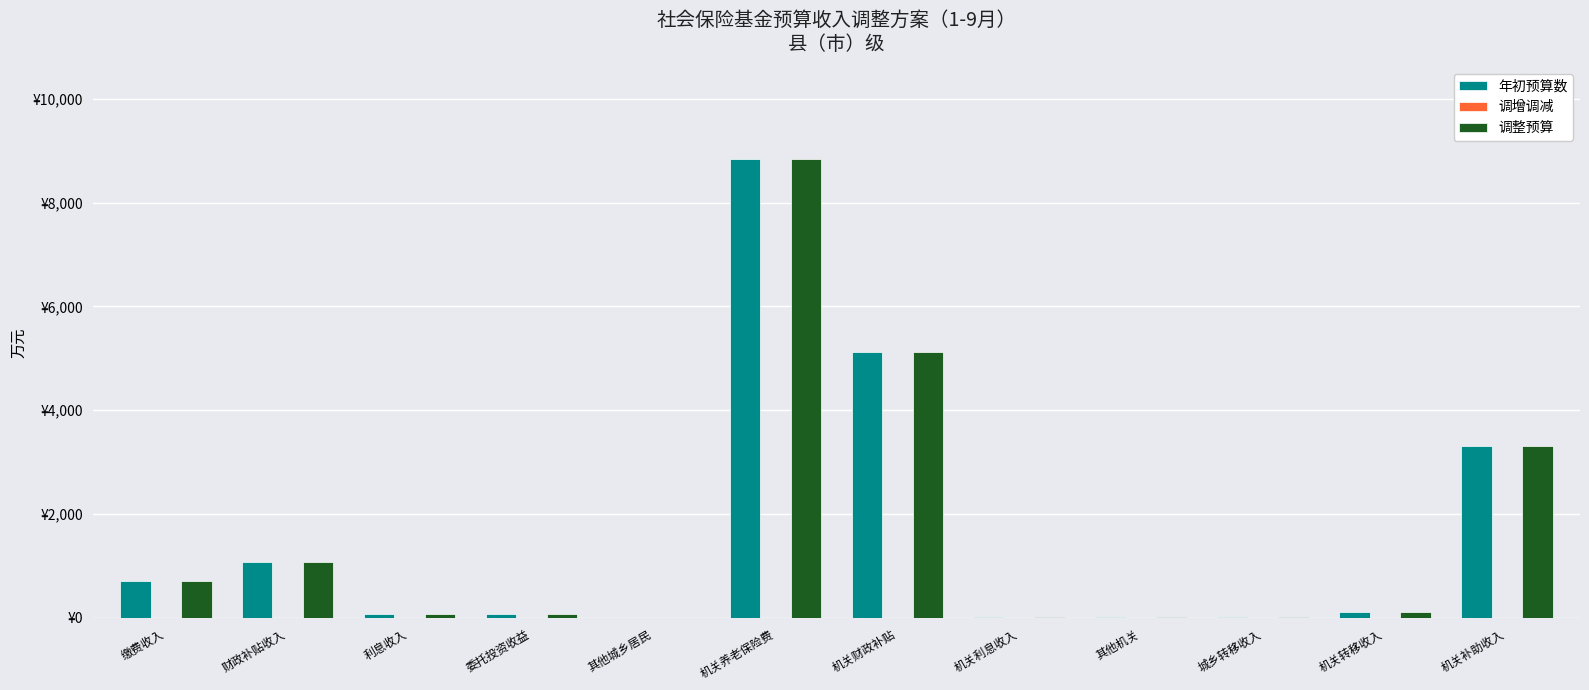

Reading right to left, extract all data points from this chart.

年初预算数: 机关补助收入=3315	机关转移收入=105	城乡转移收入=13	其他机关=12	机关利息收入=15	机关财政补贴=5113	机关养老保险费=8845	其他城乡居民=3	委托投资收益=69	利息收入=80	财政补贴收入=1073	缴费收入=704
调增调减: 机关补助收入=0	机关转移收入=0	城乡转移收入=0	其他机关=0	机关利息收入=0	机关财政补贴=0	机关养老保险费=0	其他城乡居民=0	委托投资收益=0	利息收入=0	财政补贴收入=0	缴费收入=0
调整预算: 机关补助收入=3315	机关转移收入=105	城乡转移收入=13	其他机关=12	机关利息收入=15	机关财政补贴=5113	机关养老保险费=8845	其他城乡居民=3	委托投资收益=69	利息收入=80	财政补贴收入=1073	缴费收入=704